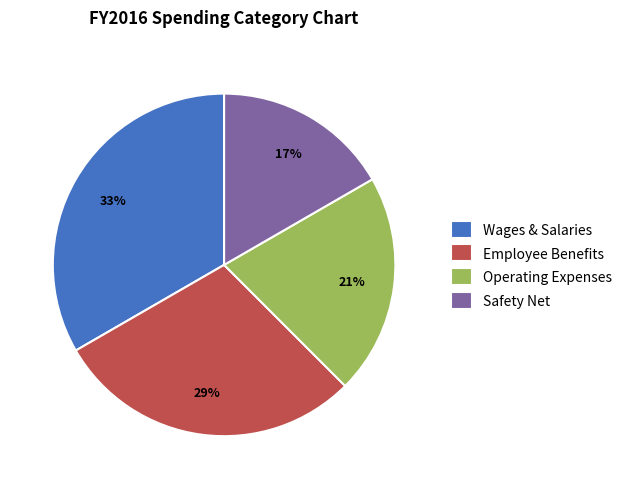

Count the number of slices in the pie.

4